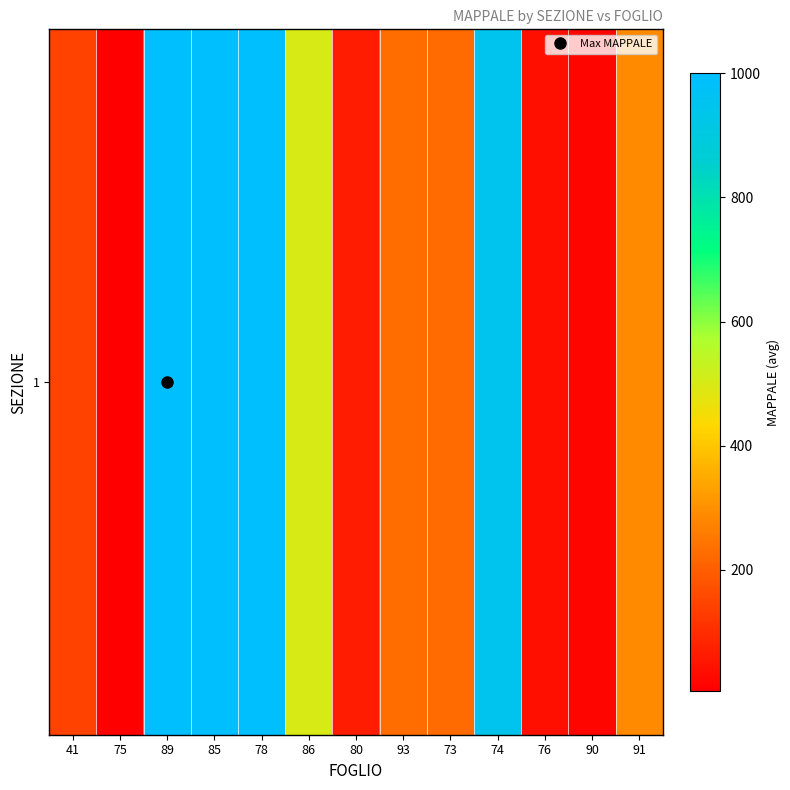

Is it true that the value at 80 is 28?

False